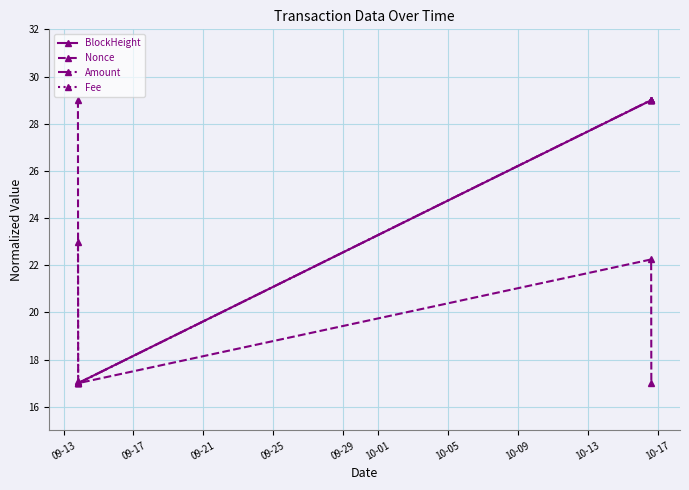

Reading right to left, extract all data points from this chart.

BlockHeight: 29.0	29.0	17.0	17.0
Nonce: 17.0	22.2	17.0	29.0
Amount: 29.0	29.0	17.0	17.1
Fee: 29.0	29.0	17.0	23.0